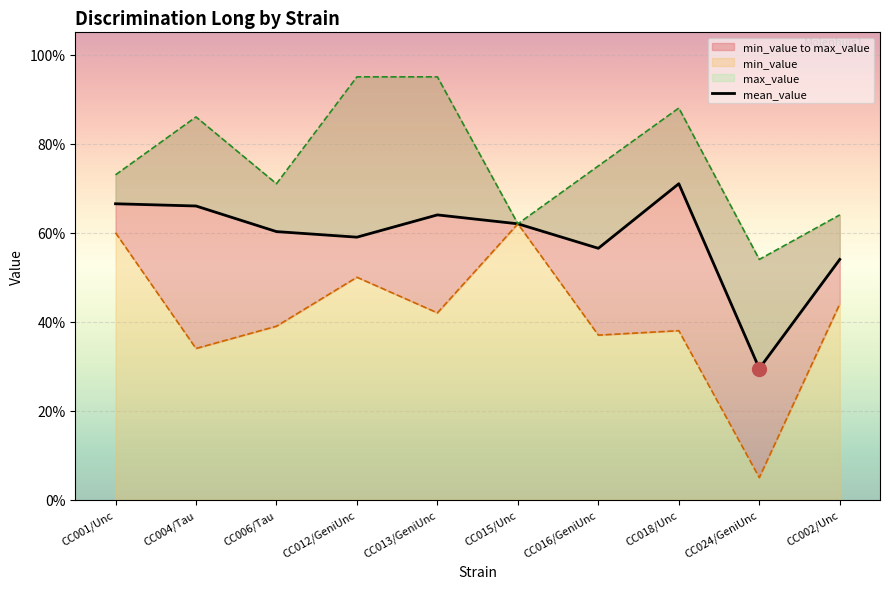

What is the greatest value displayed?

0.7